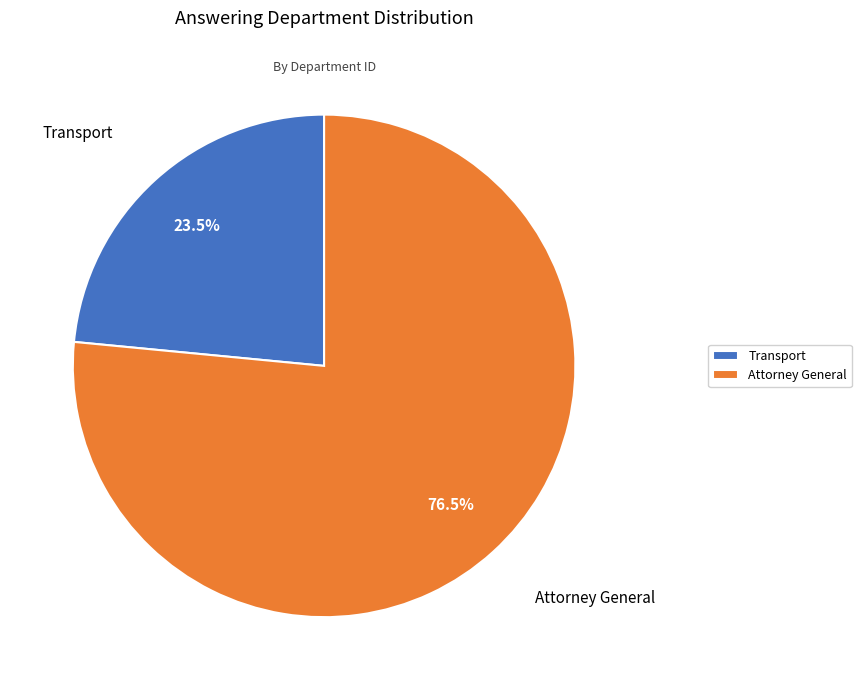

Count the number of slices in the pie.

2